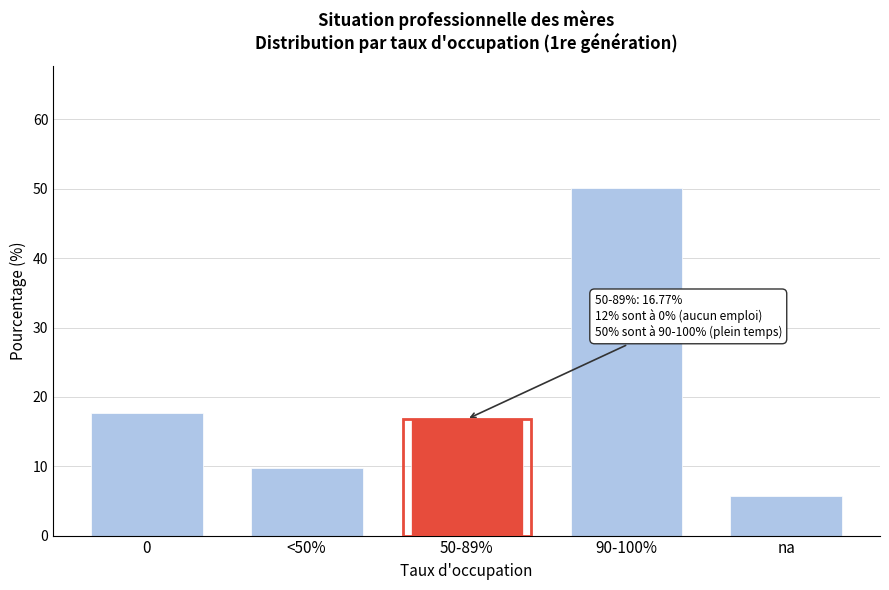

Reading left to right, list all the values displayed in this chart.

0=17.6	<50%=9.7	50-89%=16.8	90-100%=50.1	na=5.7